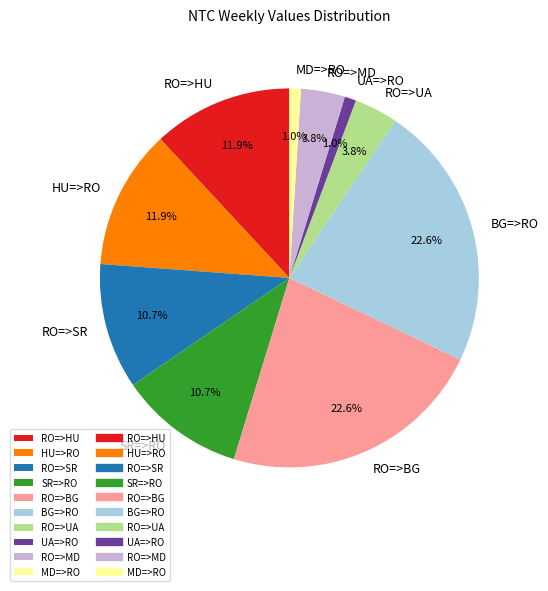

What percentage is NOT represented by SR=>RO?

89.3%